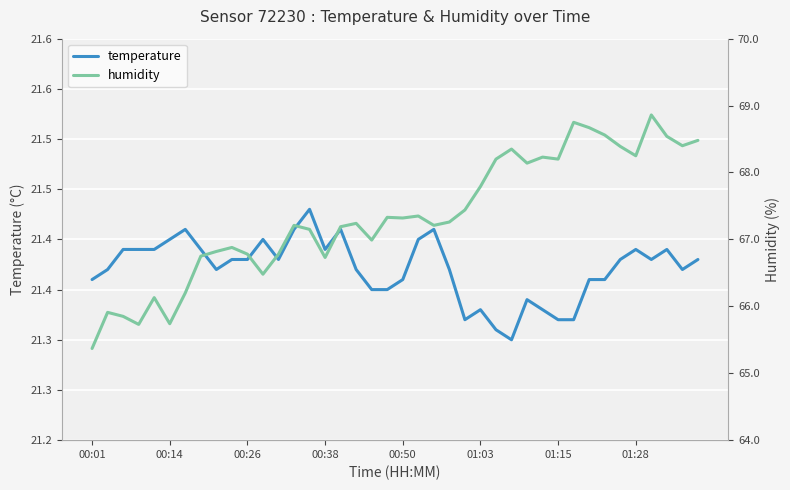

At how many categories does at least one series exceed 56?

40